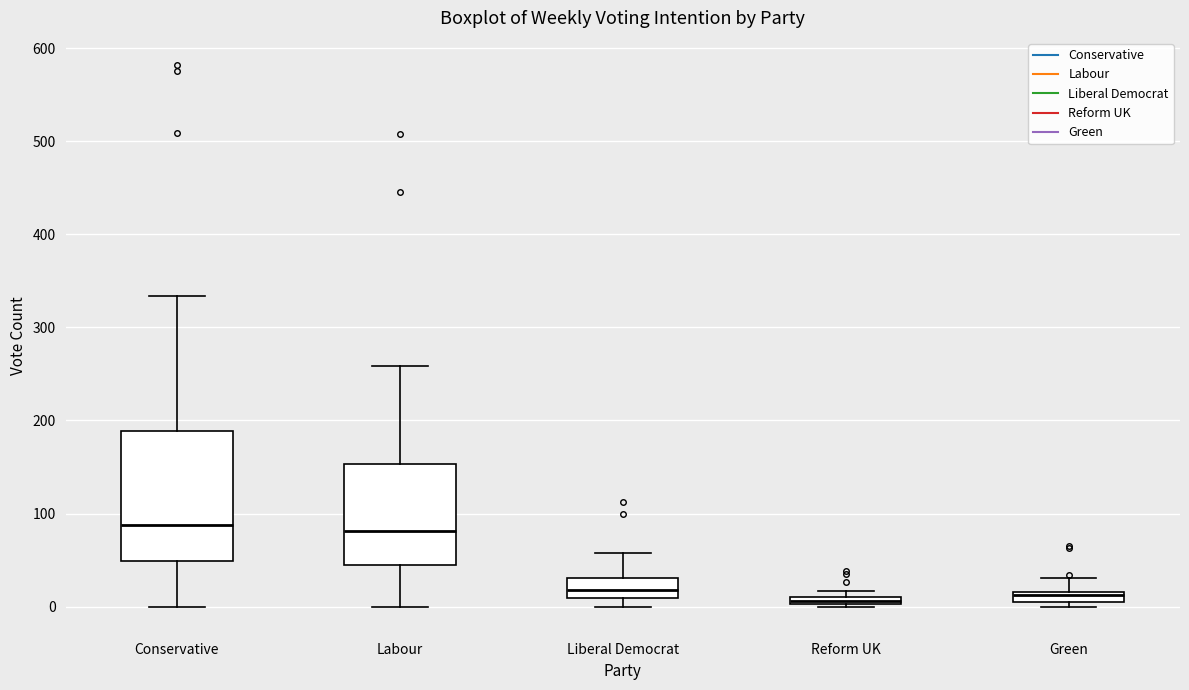

Where does the lower whisker of the box for Conservative end on the y-axis? The values are not printed on the chart, so give them approximately, as read against the axis.

0